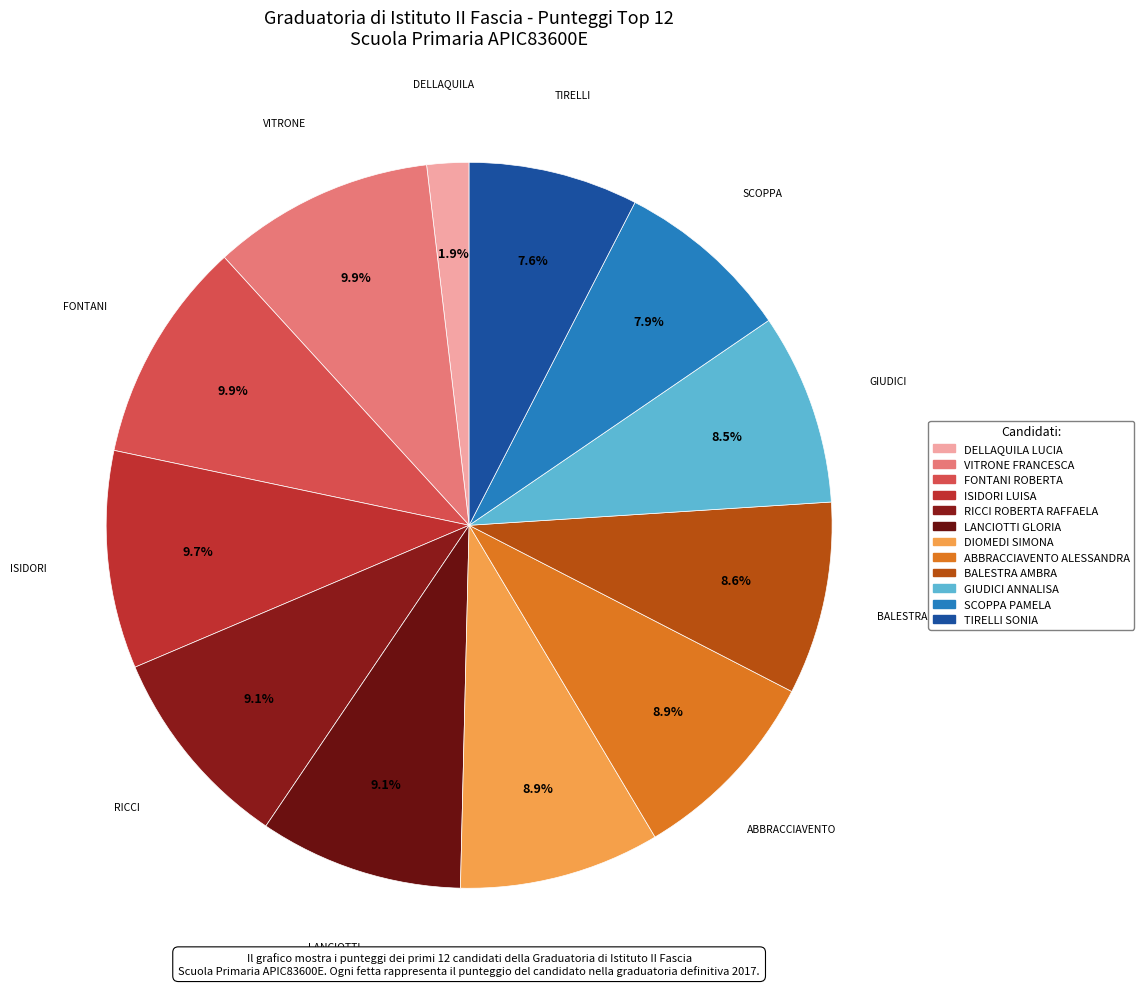

Which slice is the largest?

VITRONE FRANCESCA